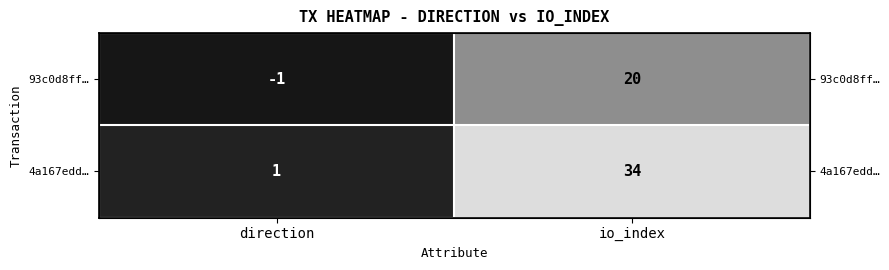

Rank the series at io_index from lowest to highest value.

93c0d8ff…, 4a167edd…